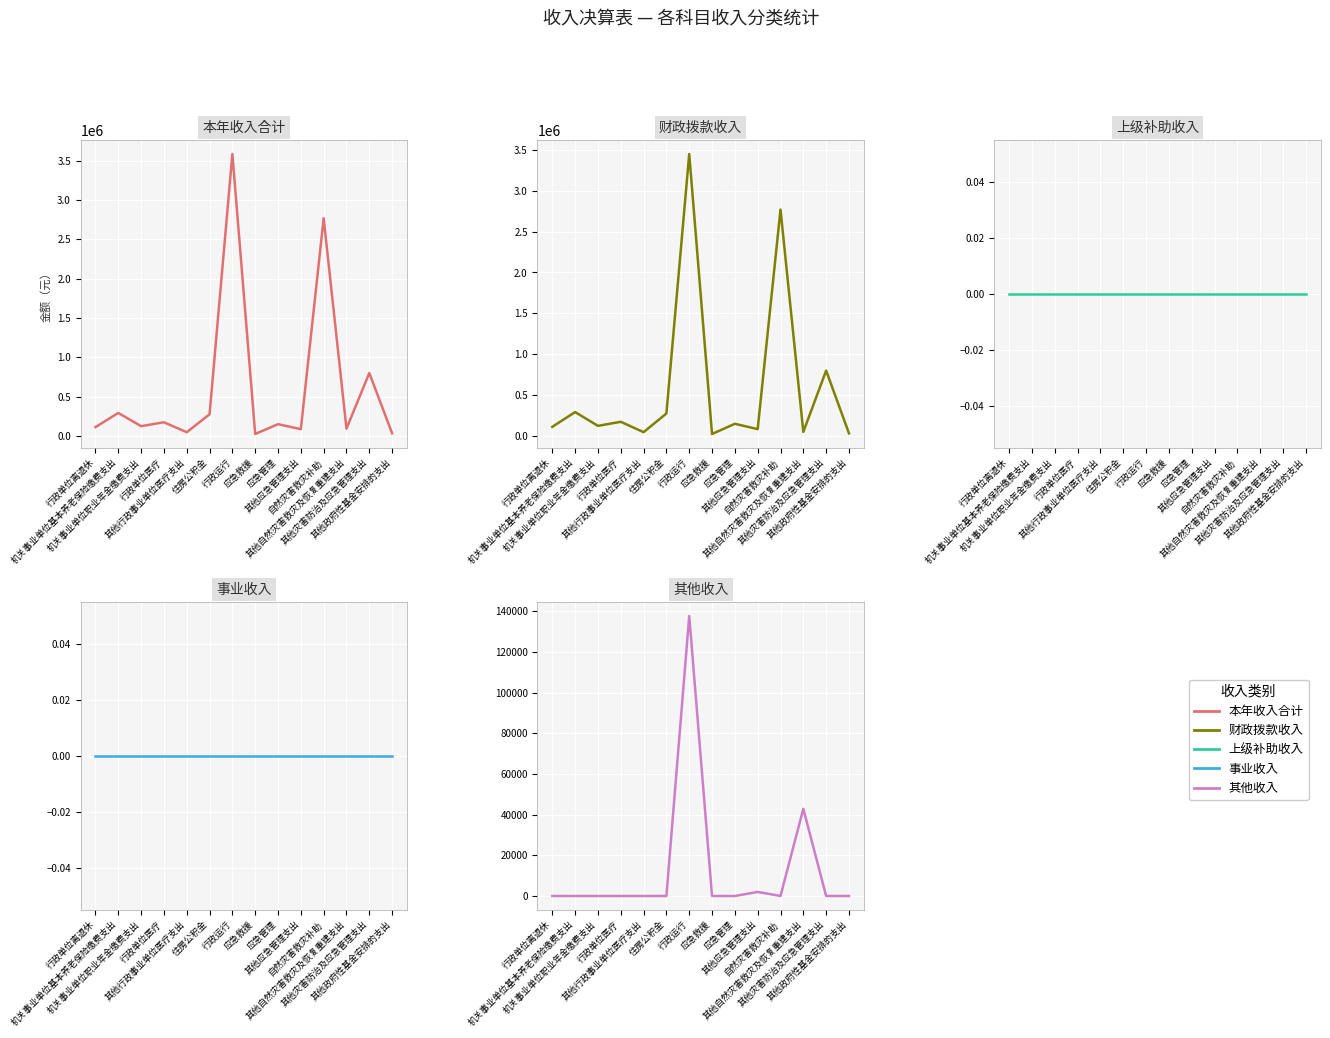

What is the difference between the 其他收入 values at 其他自然灾害救灾及恢复重建支出 and 机关事业单位职业年金缴费支出?

42844.2